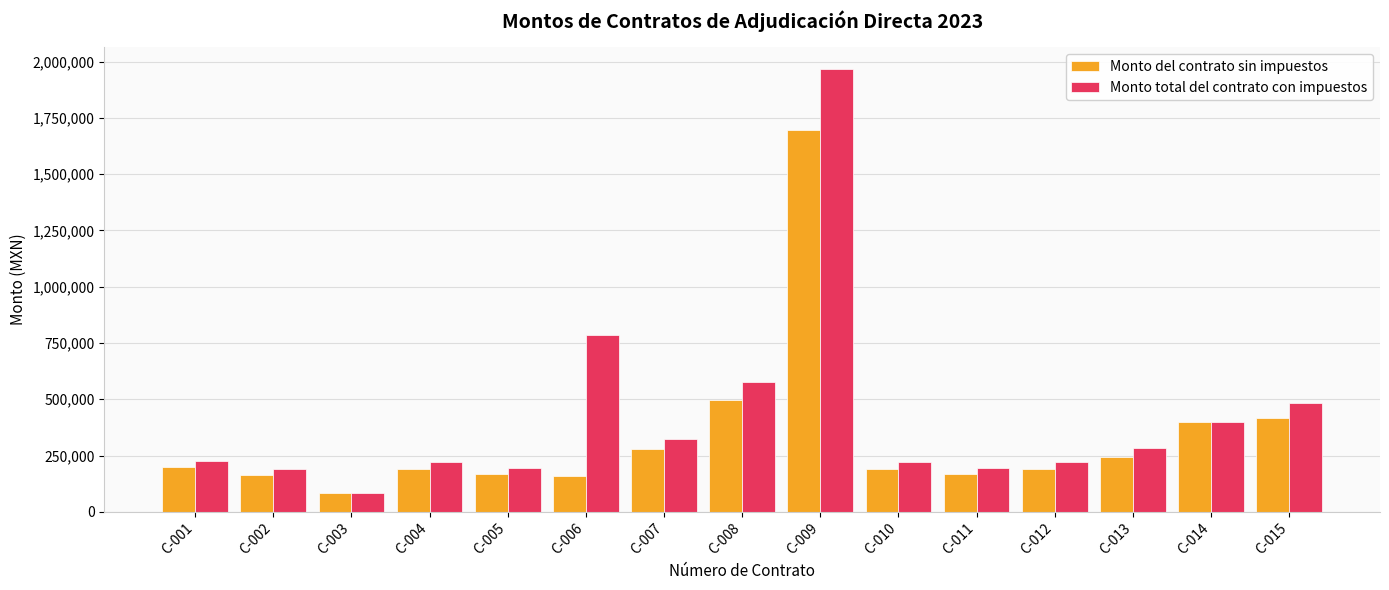

Which series has the largest total across all categories?

Monto total del contrato con impuestos